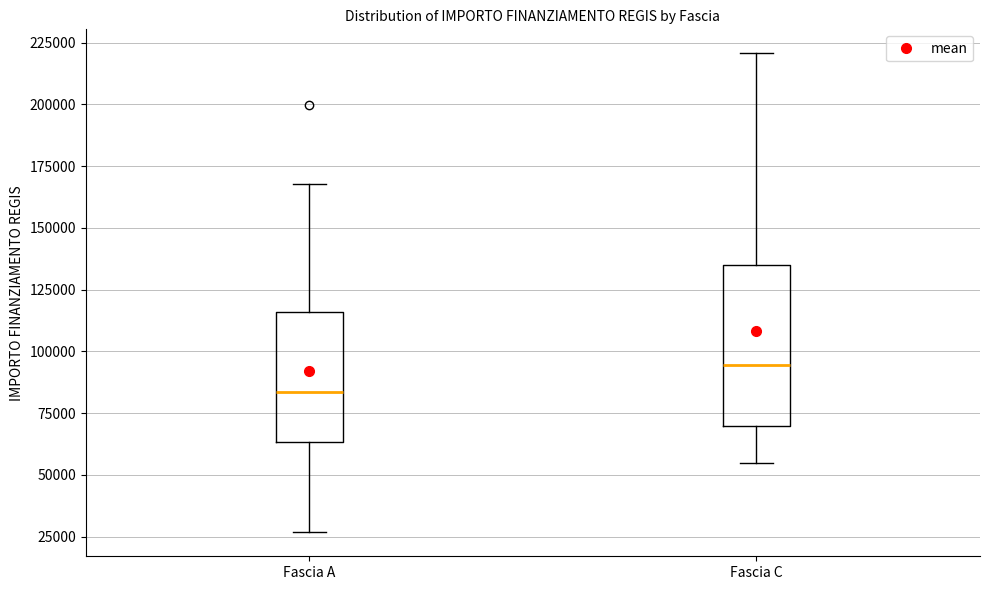

Reading left to right, transcribe this box plot: for each box, give where its median line is, the range the box spans, and where its two whiskers end, as read against the y-axis. The values are not printed on the chart, so give them approximately, as read against the axis.

Fascia A: median 85000, box 65000 to 115000, whiskers 25000 to 170000
Fascia C: median 95000, box 70000 to 135000, whiskers 55000 to 220000